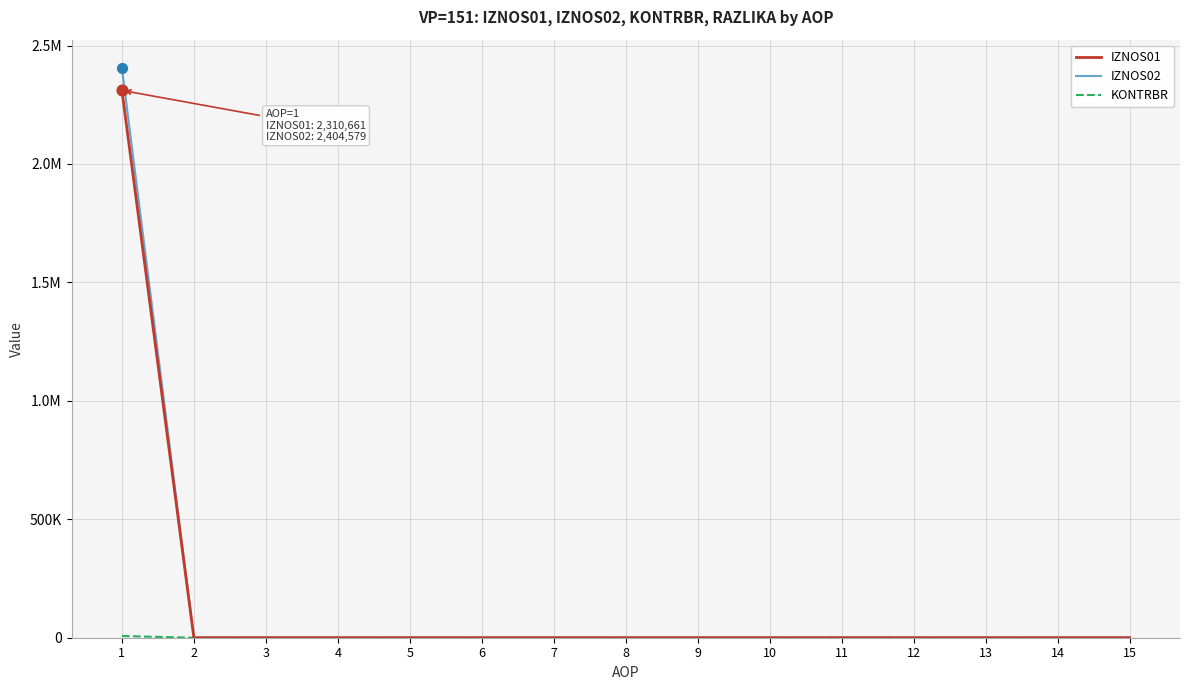

Is the value of IZNOS01 at 4 greater than the value of KONTRBR at 8?

No